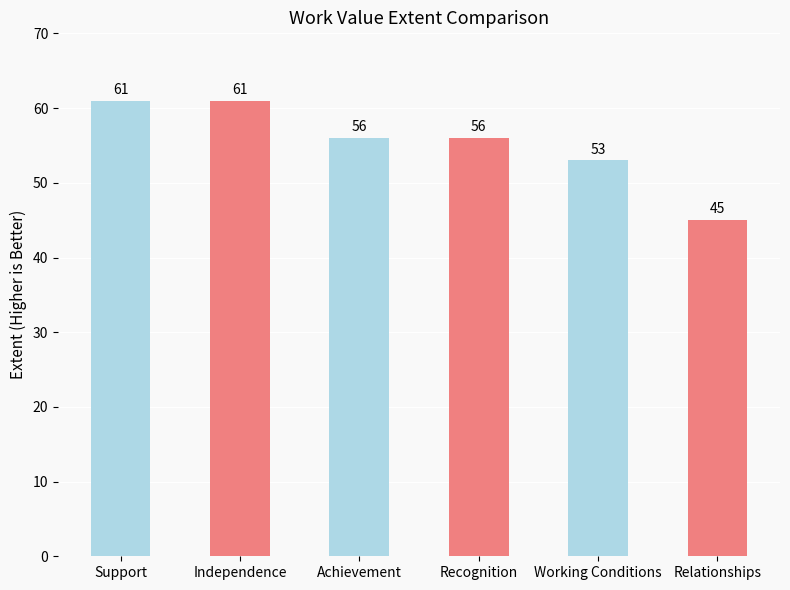

Which has a higher value, Relationships or Independence?

Independence